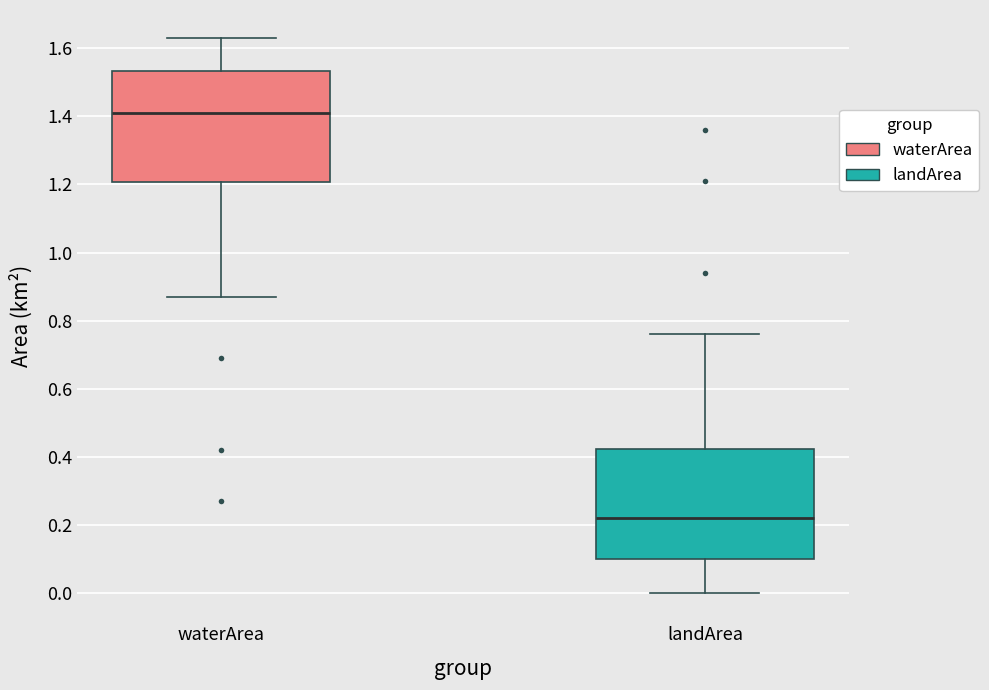

Reading left to right, read every box against the y-axis: the position of its median line, the range the box covers, and the ends of its whiskers. The values are not printed on the chart, so give them approximately, as read against the axis.

waterArea: median 1.42, box 1.20 to 1.54, whiskers 0.88 to 1.64
landArea: median 0.22, box 0.10 to 0.42, whiskers 0.00 to 0.76